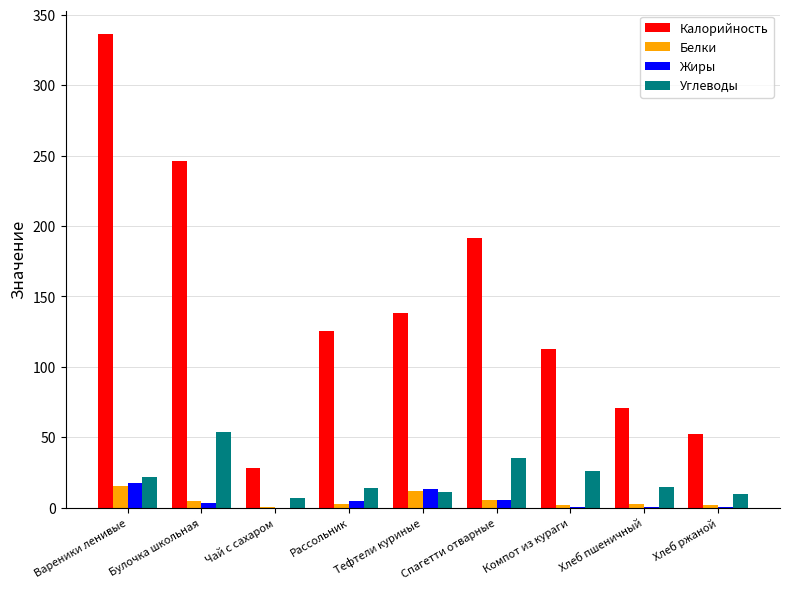

Between Вареники ленивые and Хлеб ржаной, which series saw the biggest shift?

Калорийность